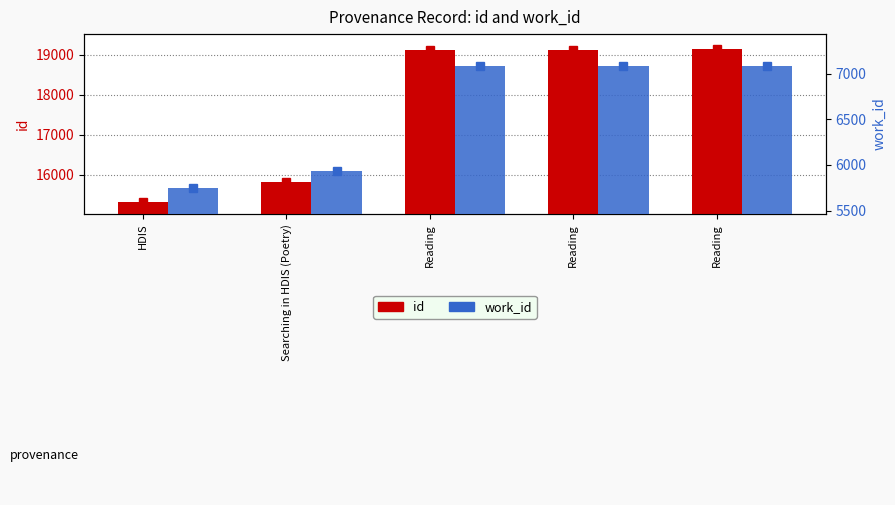

Which has a higher value, Reading or HDIS?

Reading